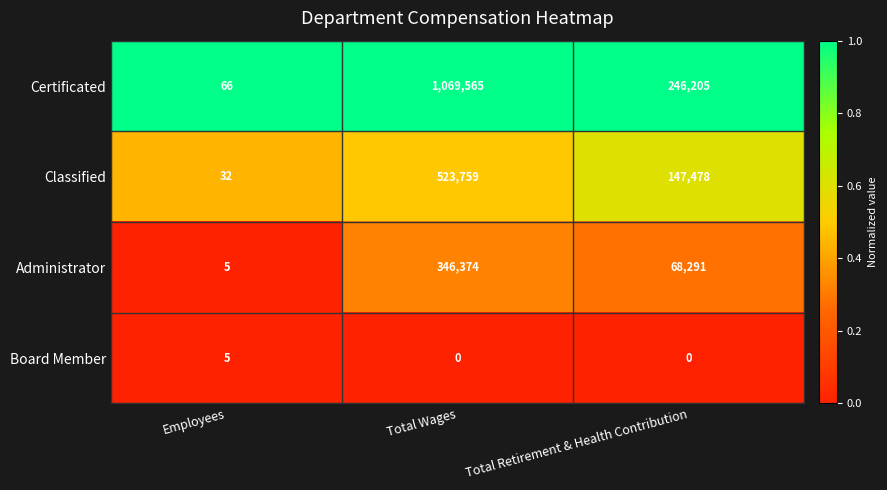

Is it true that Board Member equals 5 at Employees?

True